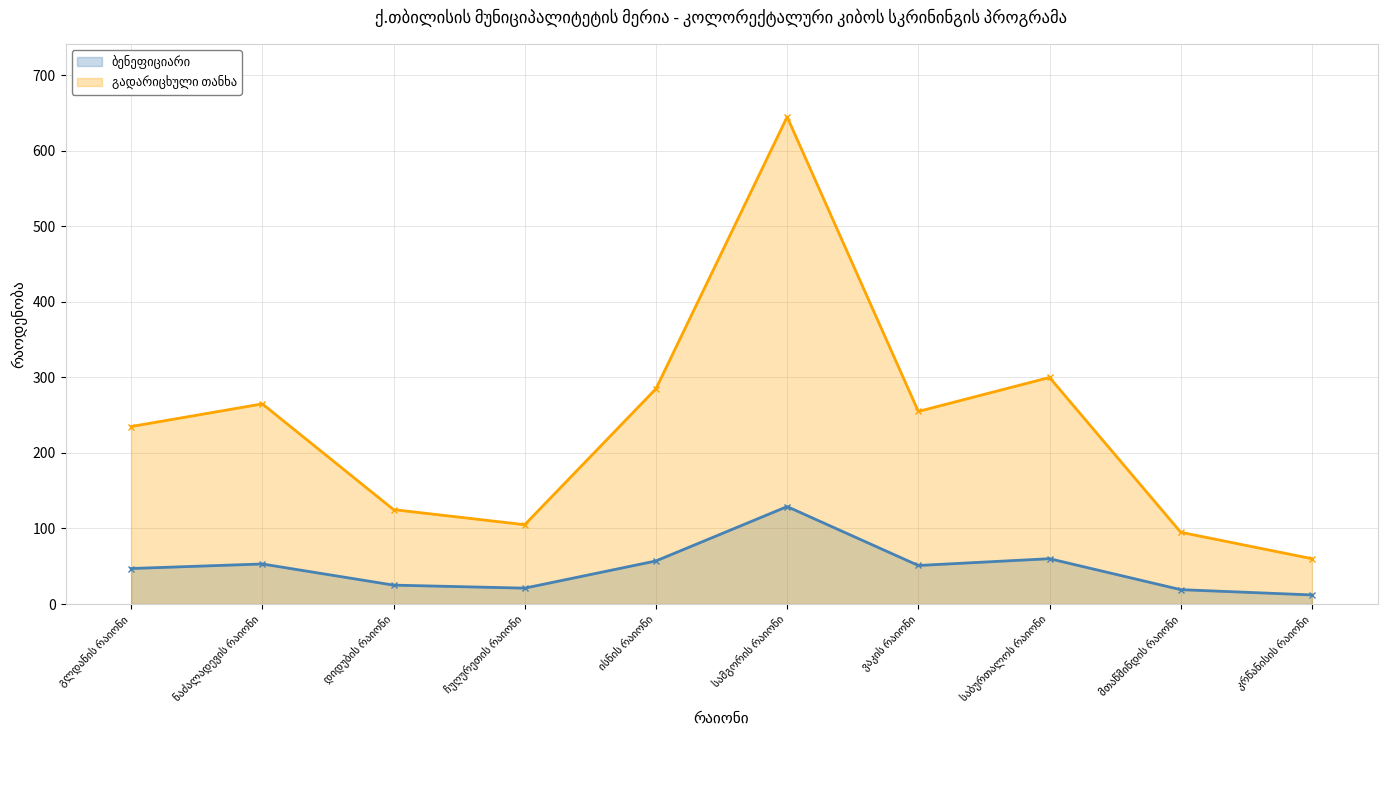

At how many categories does at least one series exceed 238?

5